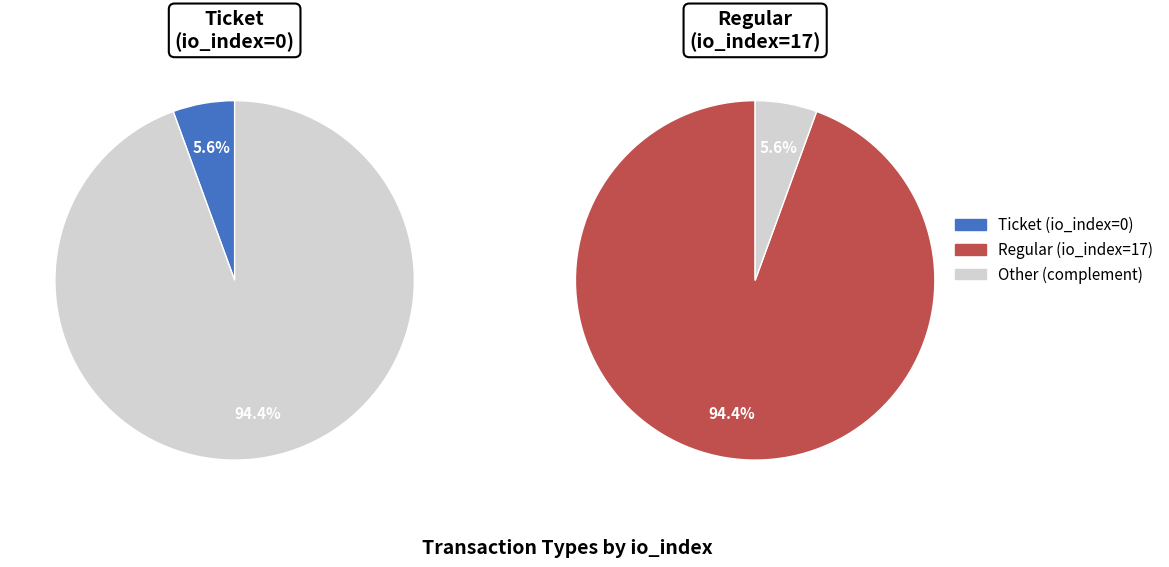

The Ticket (io_index=0) slice represents 1% of the pie. True or false?

False